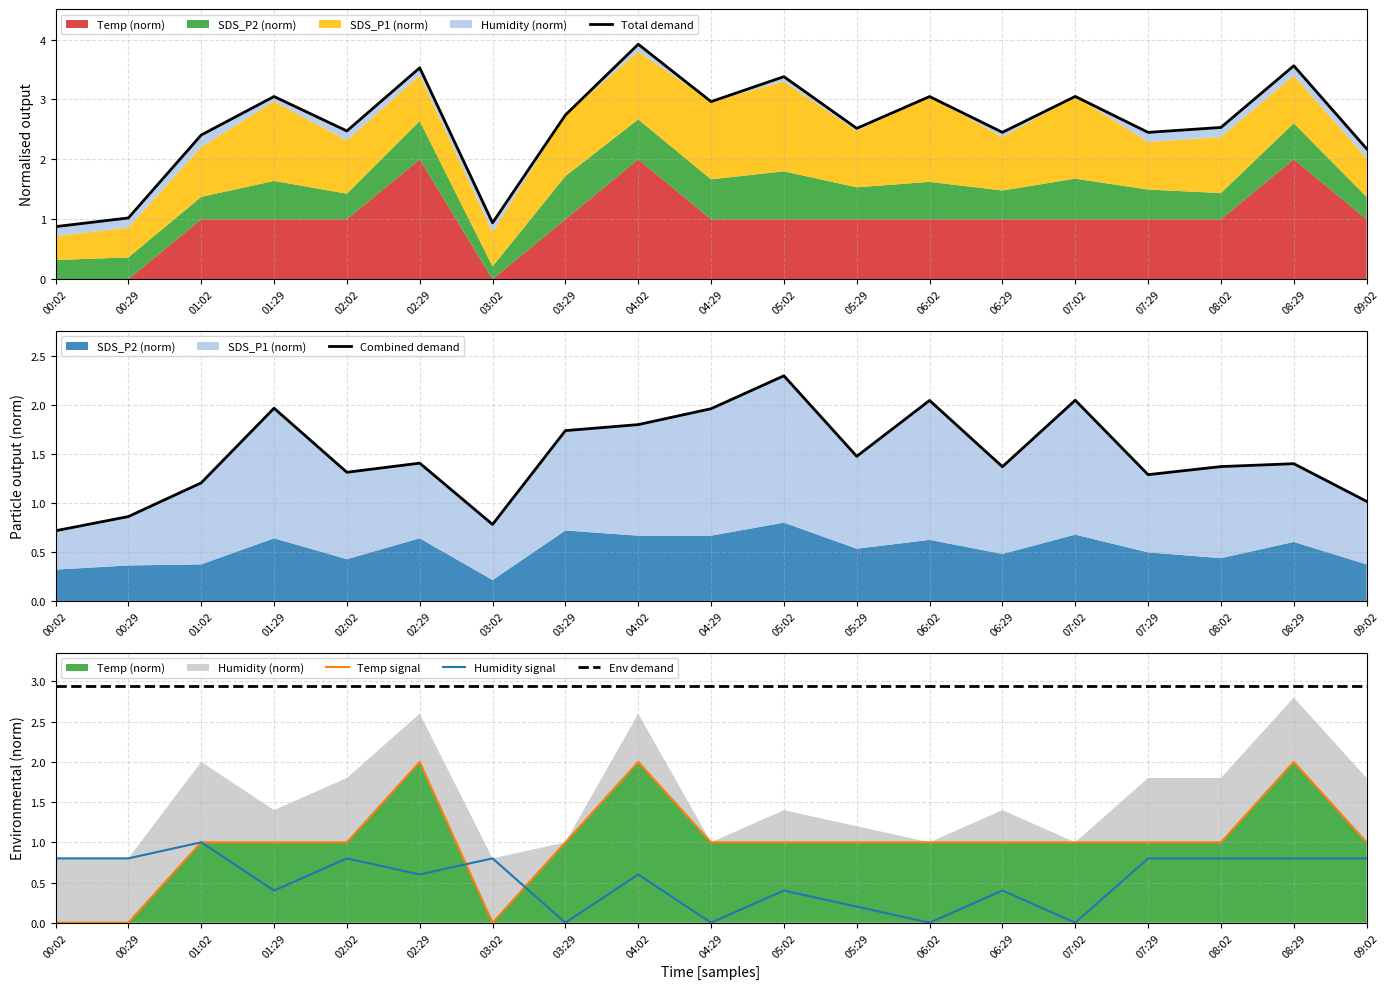

What is the spread (max minus min) of values at 04:02?

3.3